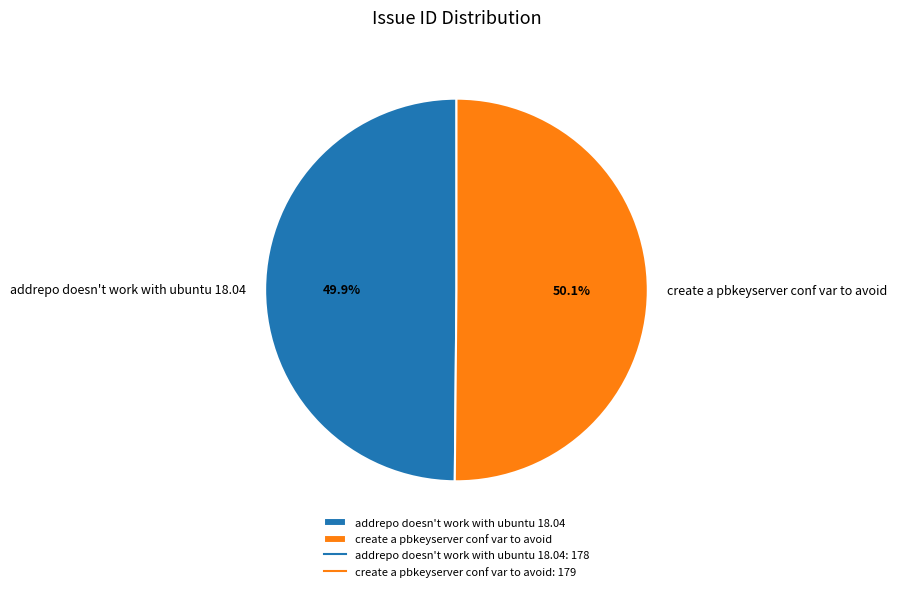

What is the ratio of the value at create a pbkeyserver conf var to avoid to the value at addrepo doesn't work with ubuntu 18.04?

1.0